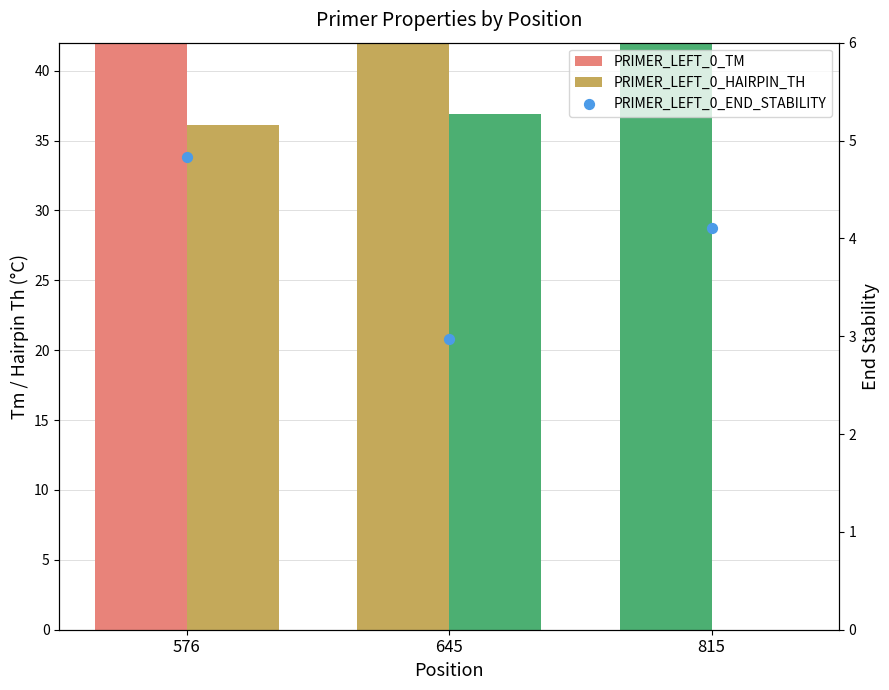

Is the value of PRIMER_LEFT_0_TM at 645 greater than the value of PRIMER_LEFT_0_HAIRPIN_TH at 645?

Yes